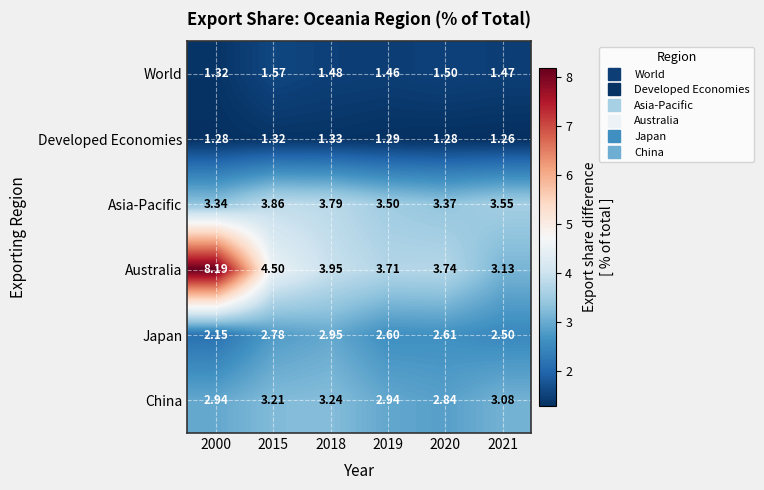

Which series has the widest spread of values?

Australia